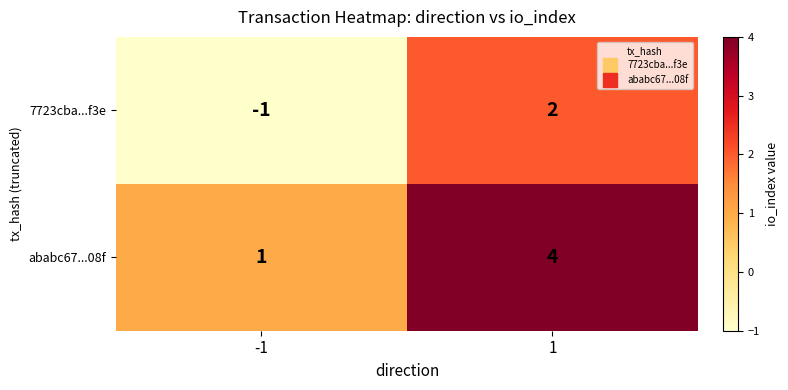

What is the spread (max minus min) of values at 1?

2